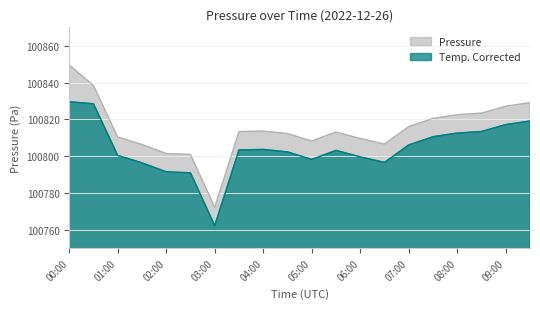

What is the total value across all series at 09:00?

201644.3